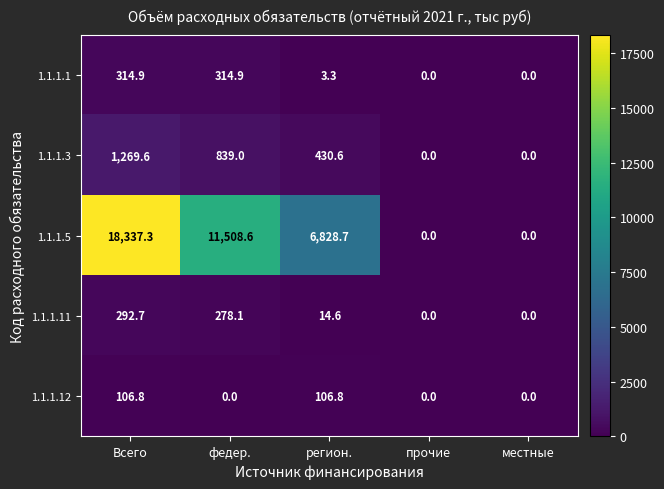

What is the maximum value for 1.1.1.11?

292.7